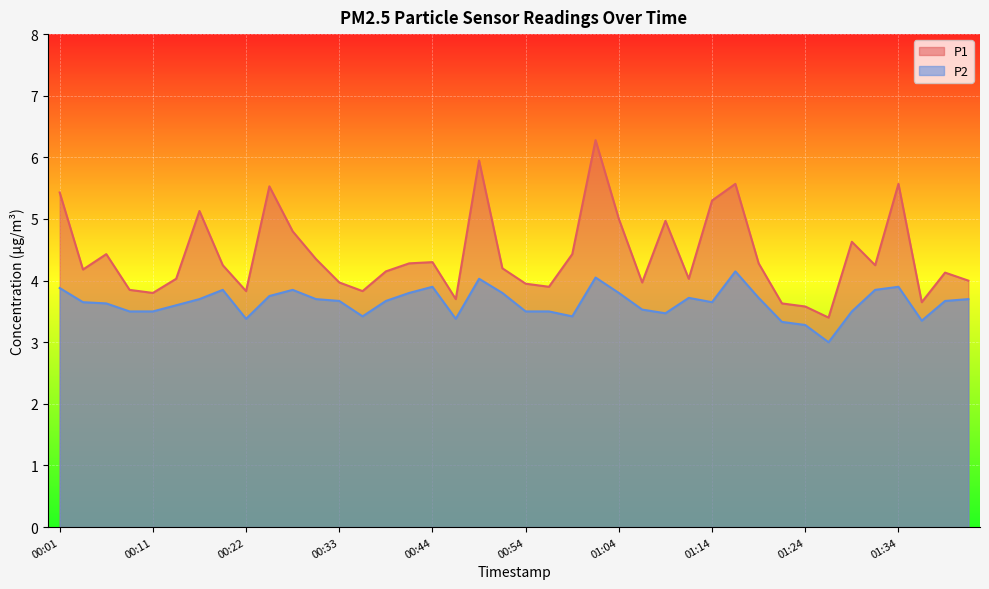

The value of P2 at 01:36 is 1.4. True or false?

False